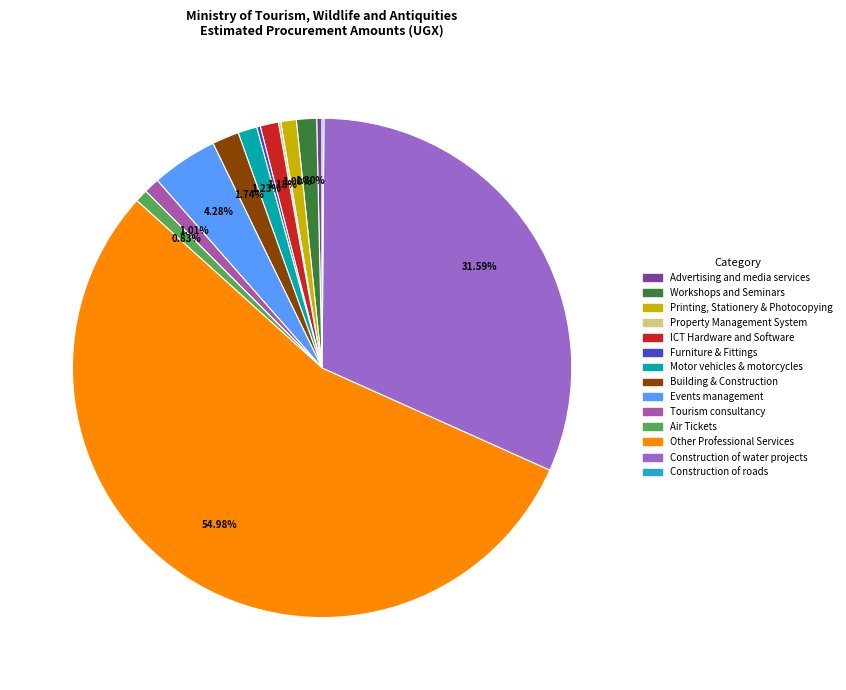

Between Advertising and media services and Construction of water projects, which is larger?

Construction of water projects